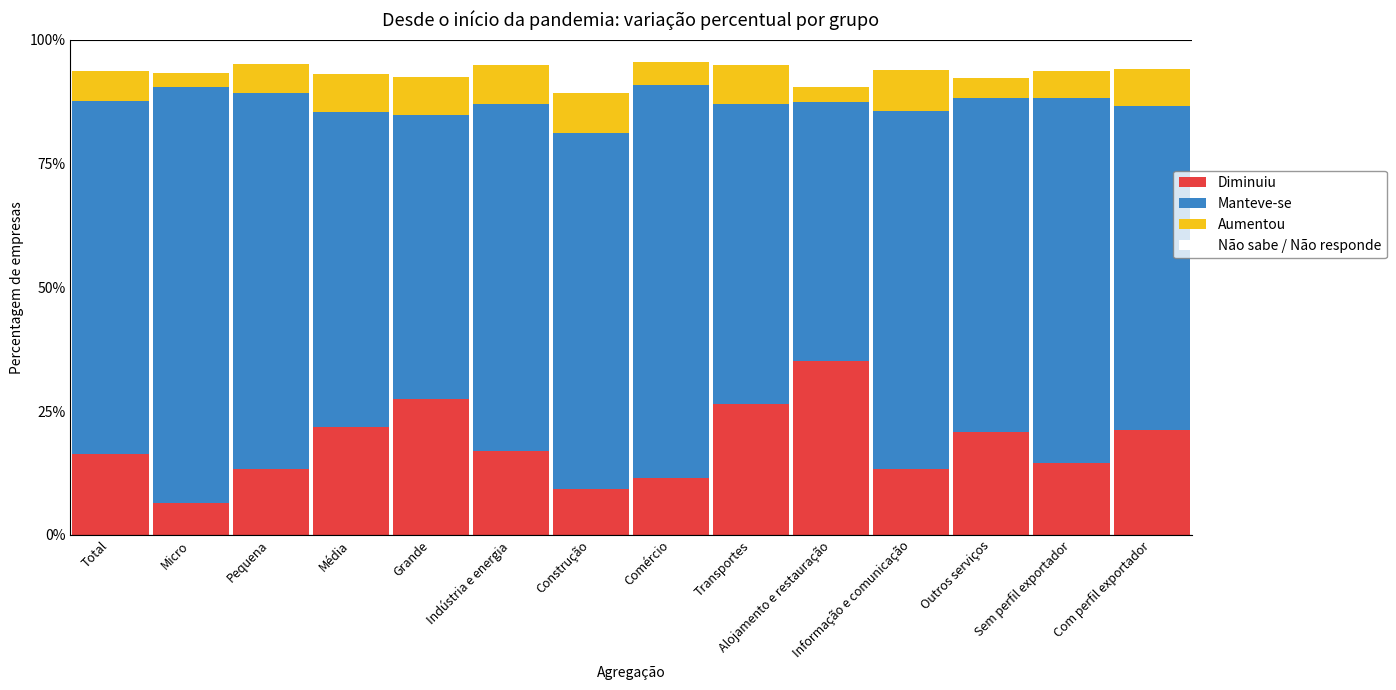

True or false: Diminuiu has a value of 35.0 at Alojamento e restauração.

True